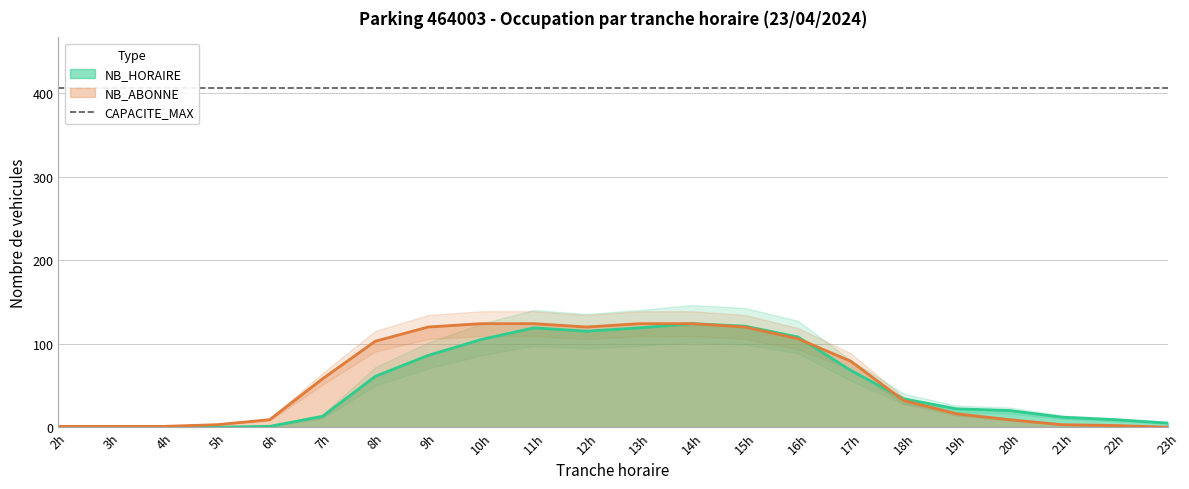

What is the approximate value of NB_HORAIRE at 23h?

5